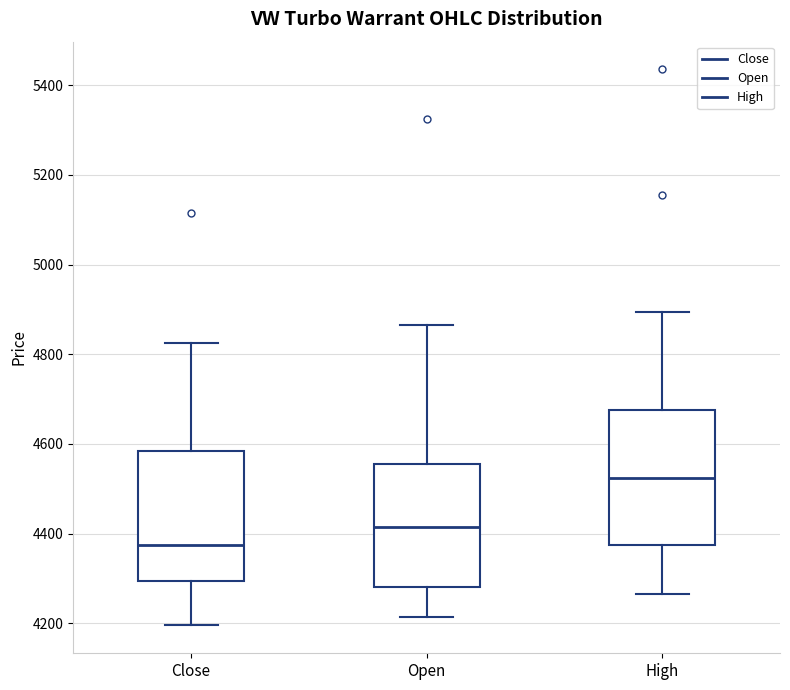

Reading left to right, transcribe this box plot: for each box, give where its median line is, the range the box spans, and where its two whiskers end, as read against the y-axis. The values are not printed on the chart, so give them approximately, as read against the axis.

Close: median 4380, box 4300 to 4580, whiskers 4200 to 4820
Open: median 4420, box 4280 to 4560, whiskers 4220 to 4860
High: median 4520, box 4380 to 4680, whiskers 4260 to 4900